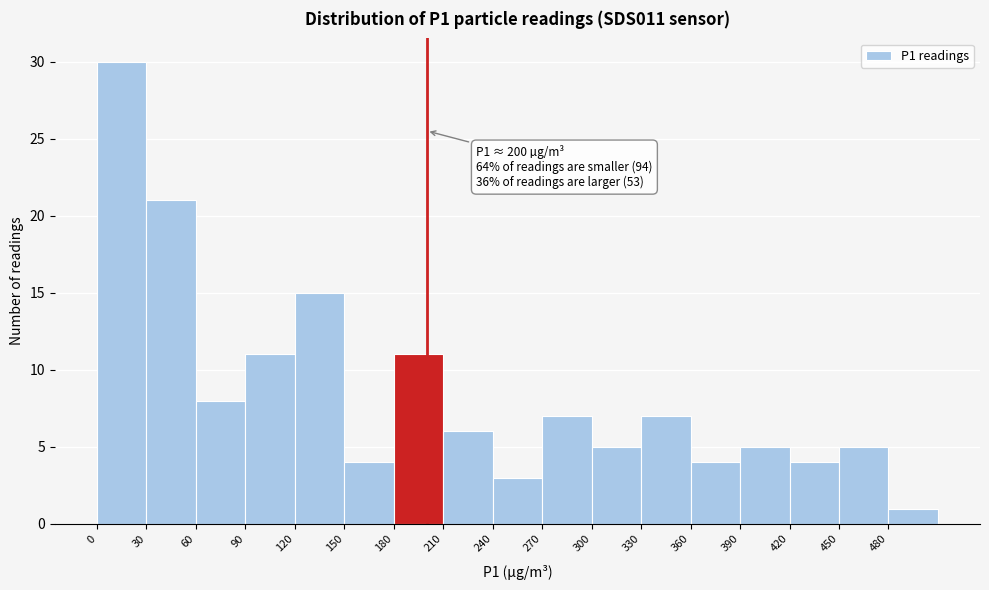

Over which range of the x-axis is the bar tallest?

0 to 30